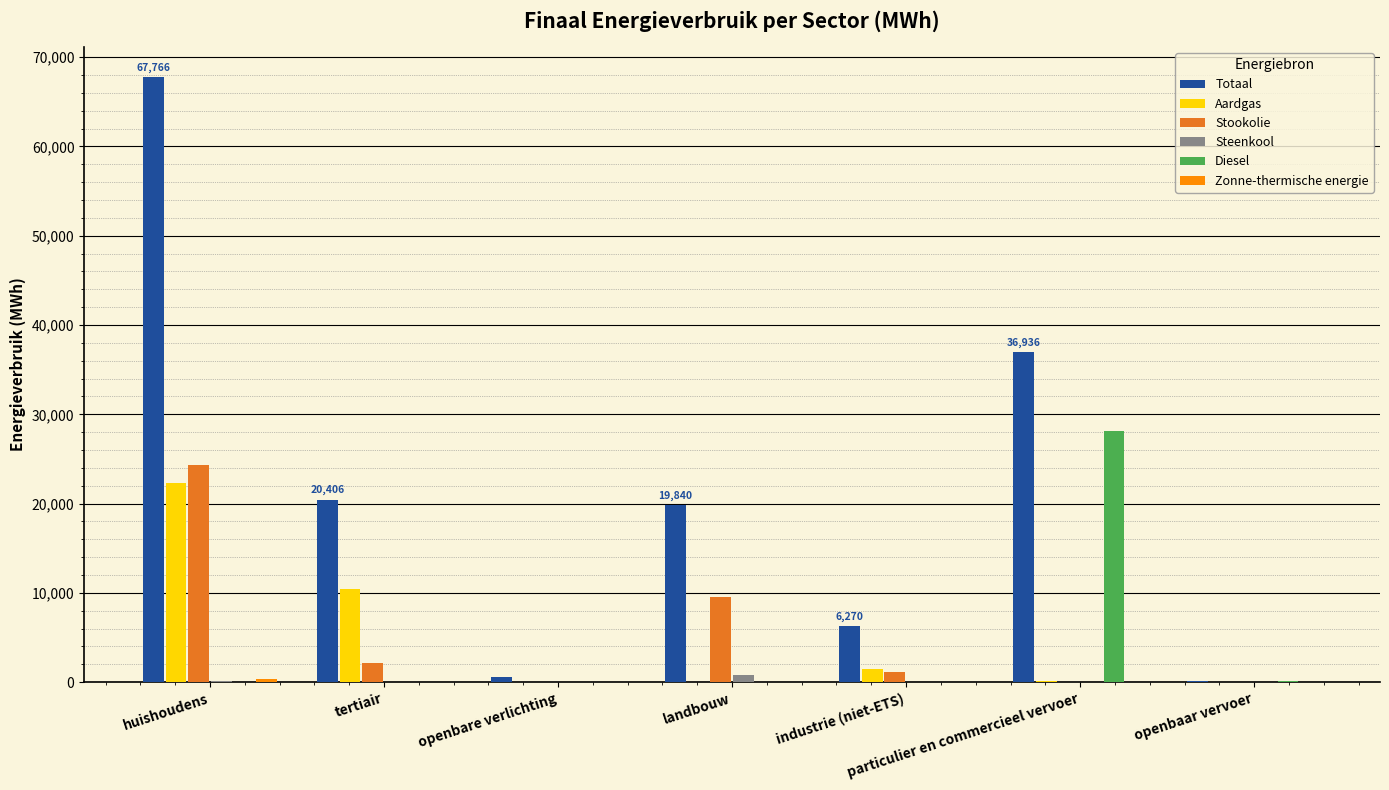

What is the sum of all Diesel values?

28315.0